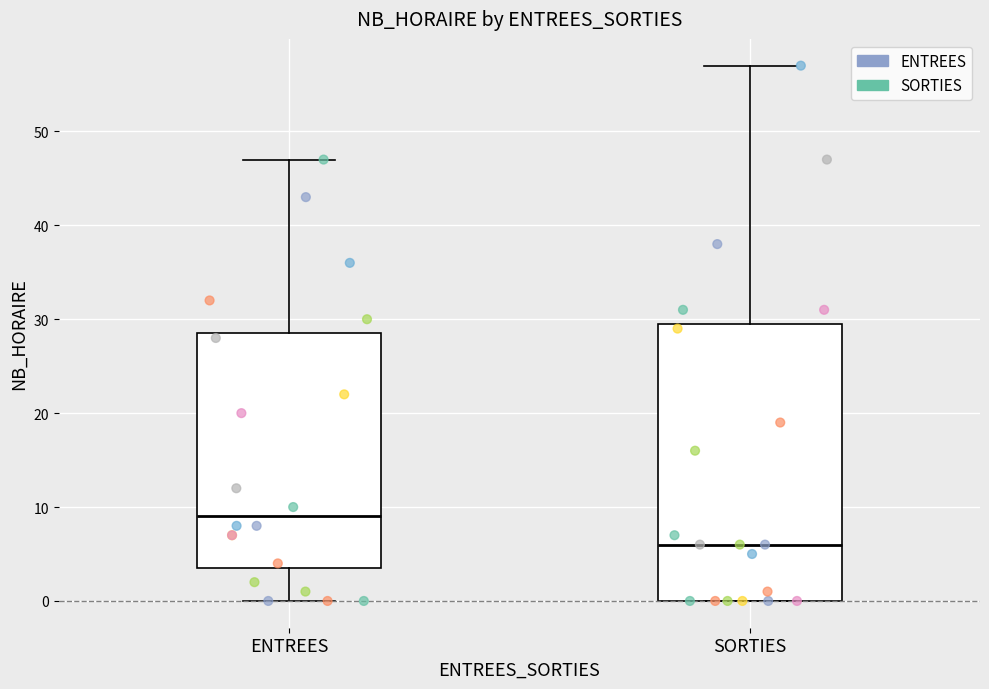

Reading left to right, transcribe this box plot: for each box, give where its median line is, the range the box spans, and where its two whiskers end, as read against the y-axis. The values are not printed on the chart, so give them approximately, as read against the axis.

ENTREES: median 9, box 4 to 29, whiskers 0 to 47
SORTIES: median 6, box 0 to 30, whiskers 0 to 57